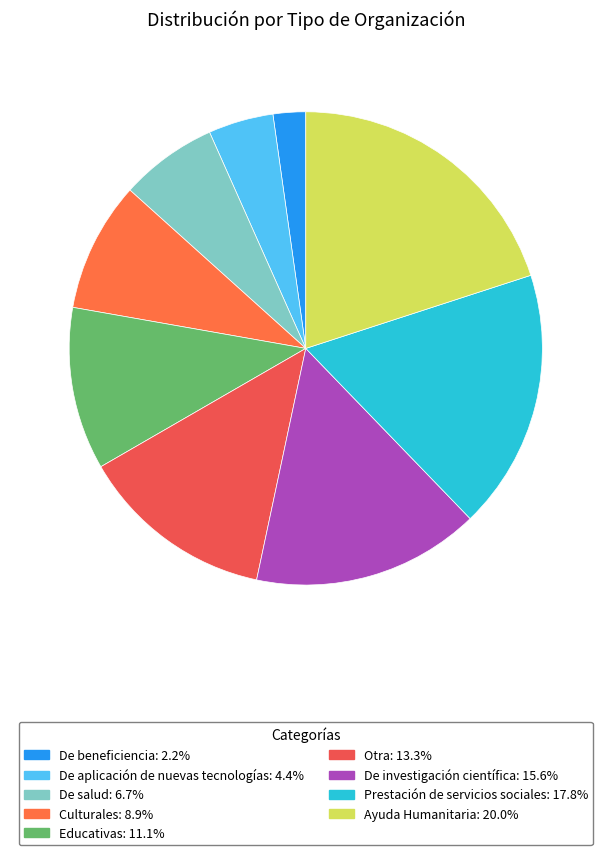

Rank the categories by value from highest to lowest.

Ayuda Humanitaria, Prestación de servicios sociales, De investigación científica, Otra, Educativas, Culturales, De salud, De aplicación de nuevas tecnologías, De beneficiencia